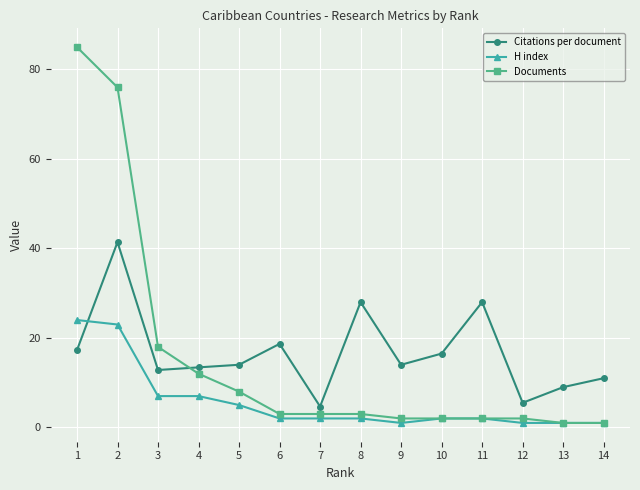

At which category is the sum across all series the highest?

2